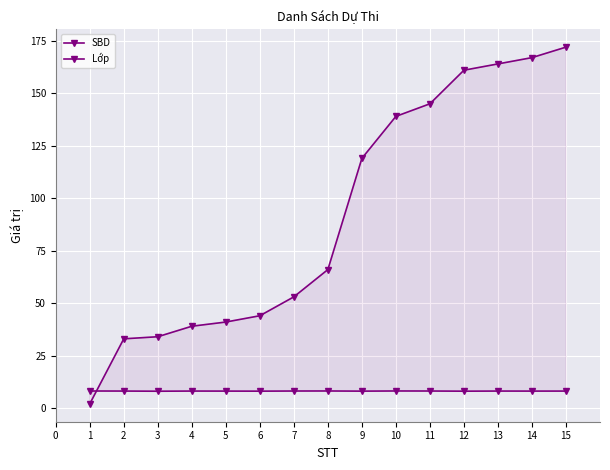

Reading left to right, transcribe all the data shown in this chart.

SBD: 2.0	33.0	34.0	39.0	41.0	44.0	53.0	66.0	119.0	139.0	145.0	161.0	164.0	167.0	172.0
Lớp: 8.1	8.1	8.0	8.1	8.1	8.1	8.1	8.2	8.1	8.2	8.1	8.1	8.1	8.1	8.1